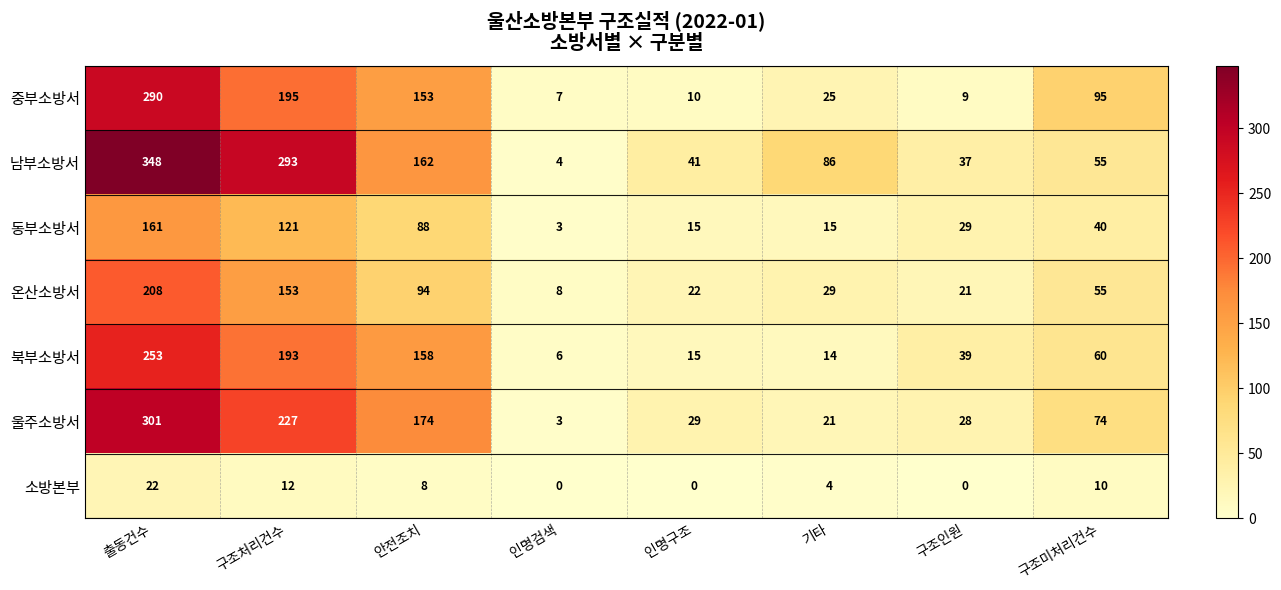

What is the average value of the 동부소방서 series?

59